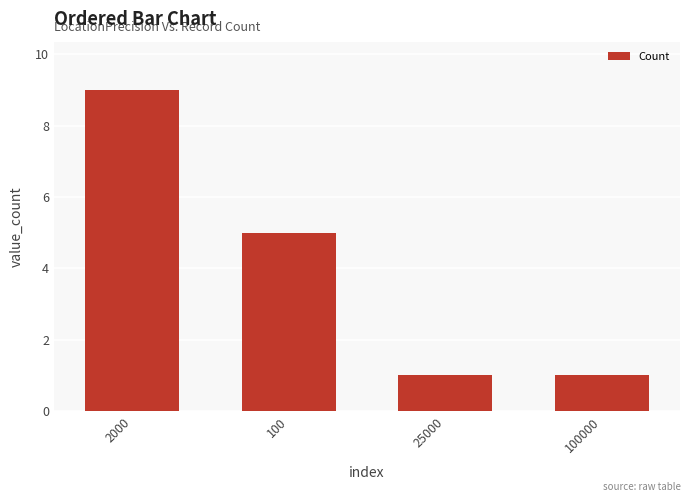

How many categories are shown in the chart?

4